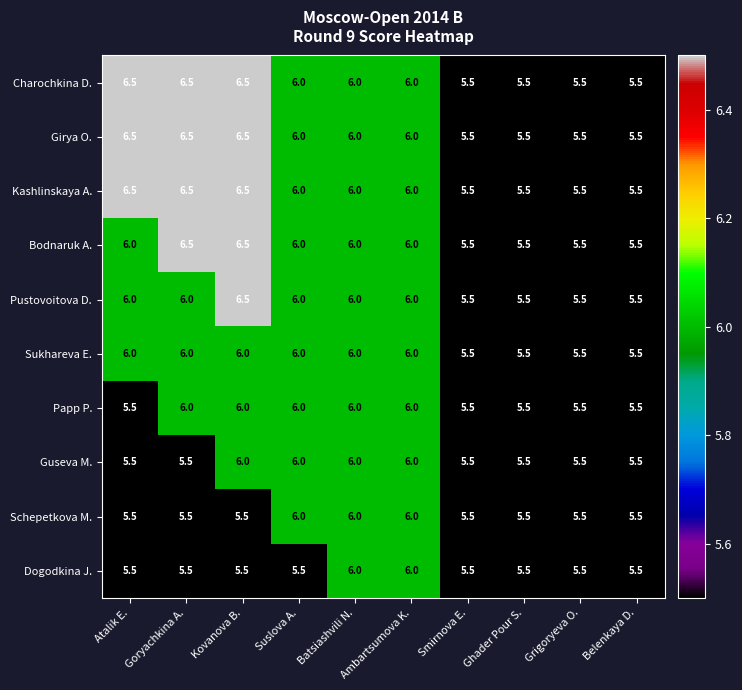

What is the sum of the Girya O. values at Grigoryeva O. and Batsiashvili N.?

11.5